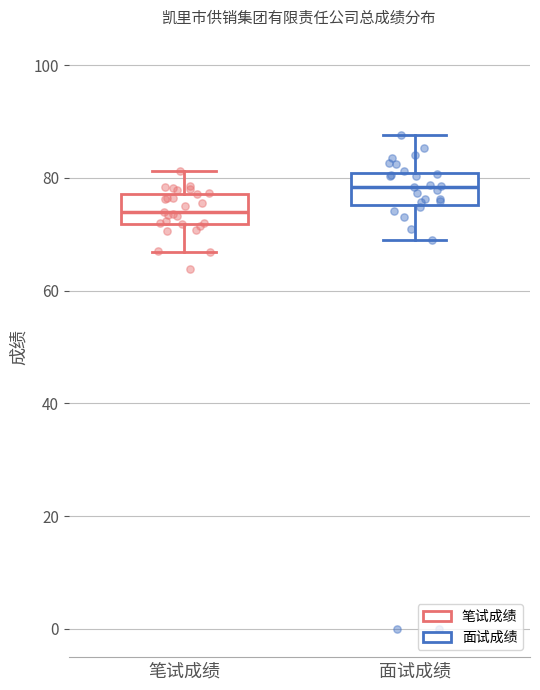

Reading left to right, read every box against the y-axis: the position of its median line, the range the box covers, and the ends of its whiskers. The values are not printed on the chart, so give them approximately, as read against the axis.

笔试成绩: median 74, box 72 to 78, whiskers 66 to 82
面试成绩: median 78, box 76 to 80, whiskers 68 to 88